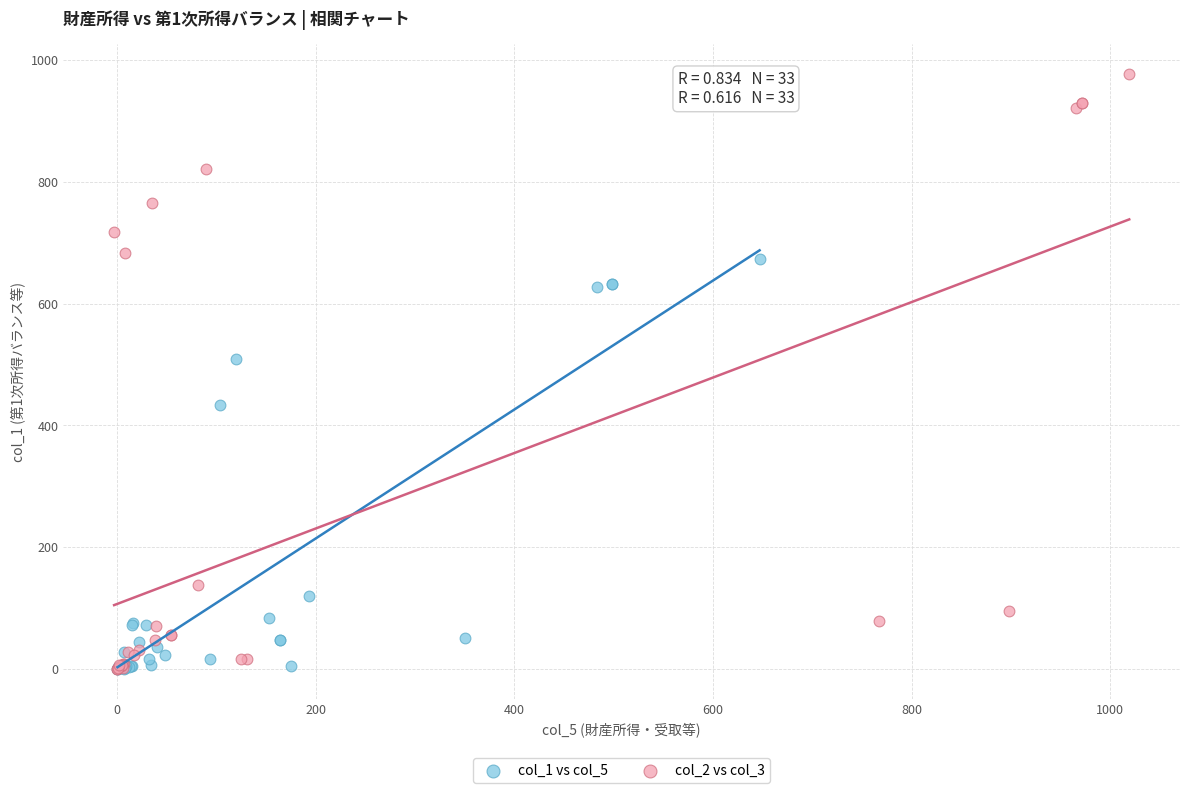

Which series has the largest Y range (max minus min)?

col_2 vs col_3